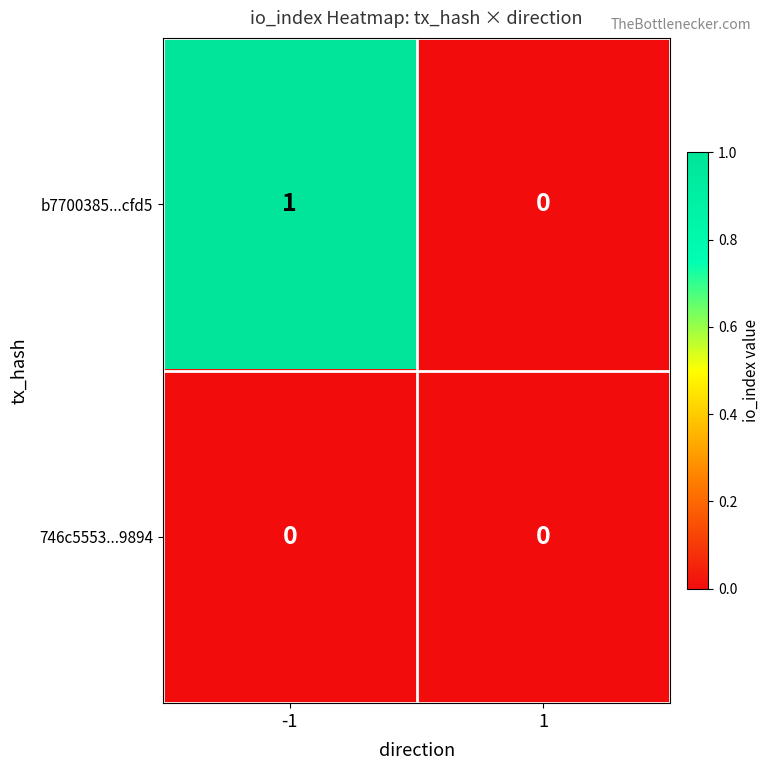

Reading left to right, transcribe all the data shown in this chart.

b7700385...cfd5: -1=1	1=0
746c5553...9894: -1=0	1=0